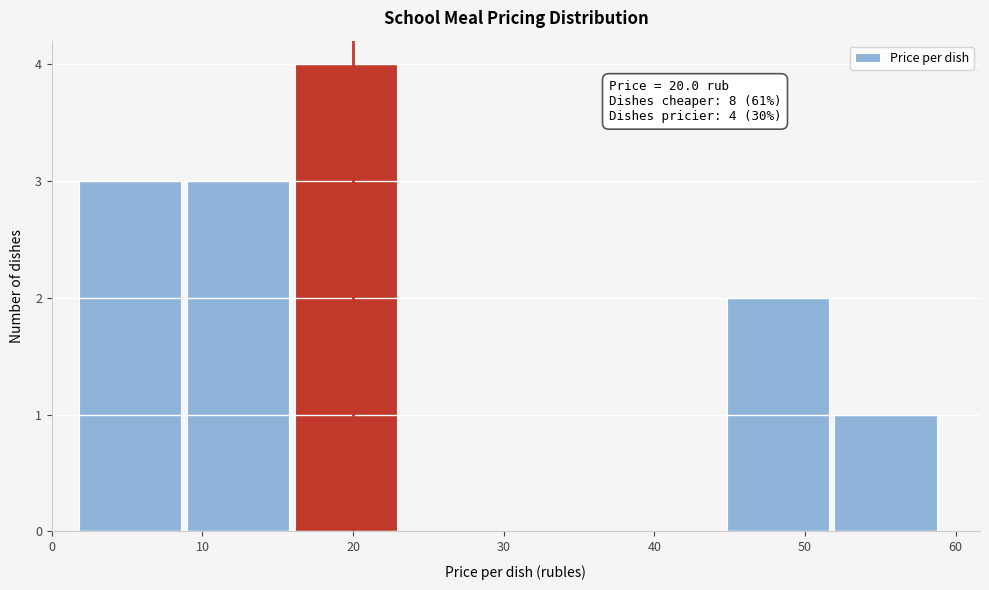

Over which range of the x-axis is the bar tallest?

16 to 23